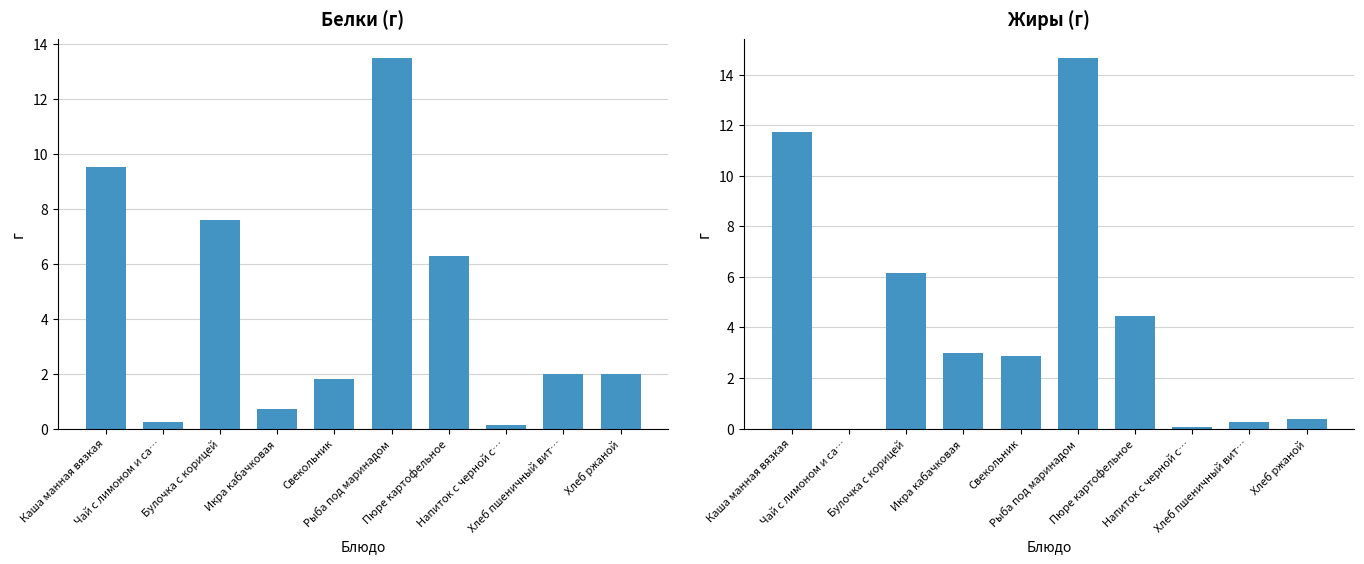

Are the bars grouped side by side (vs. stacked)?

Yes